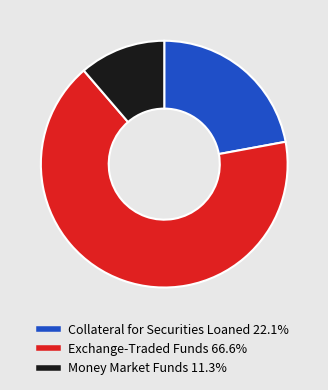

Is there any slice that represents more than half of the pie?

Yes